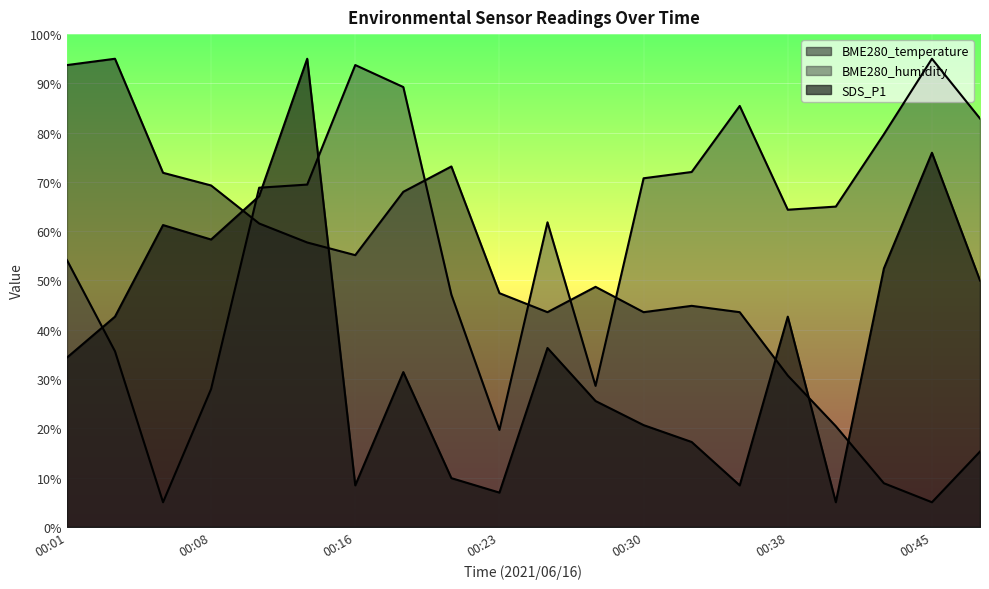

What is the highest value of the SDS_P1 series?

95.0